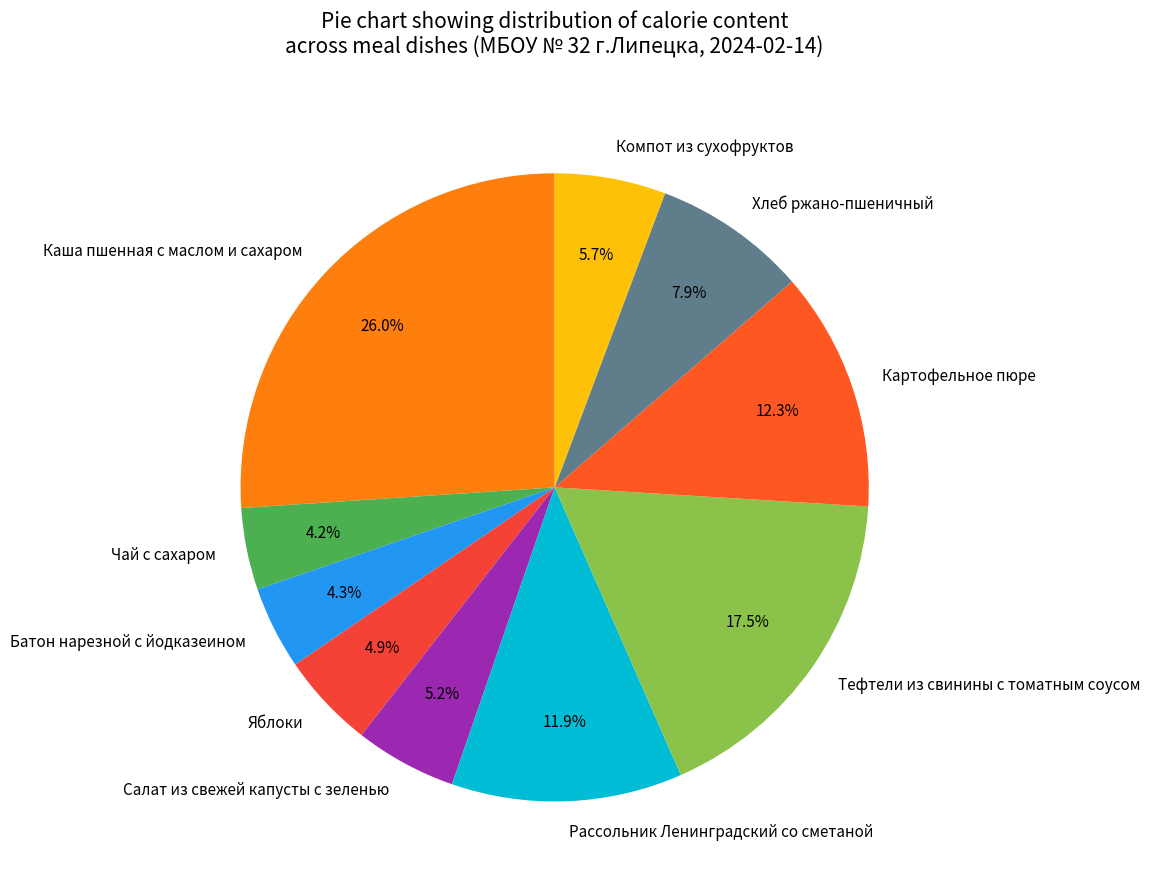

Which category has the biggest portion of the pie?

Каша пшенная с маслом и сахаром